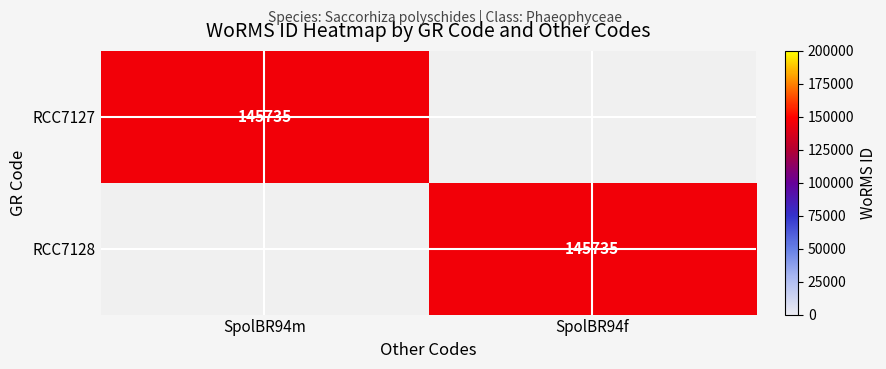

Is it true that RCC7127 equals 145735 at SpolBR94m?

True